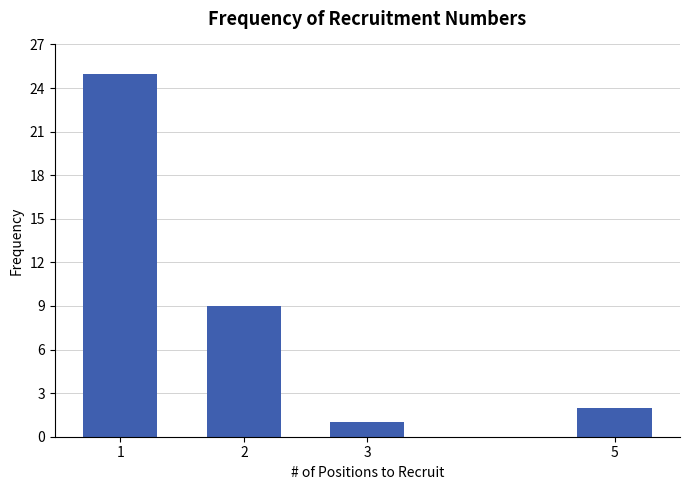

Reading right to left, list all the values displayed in this chart.

5=2	3=1	2=9	1=25